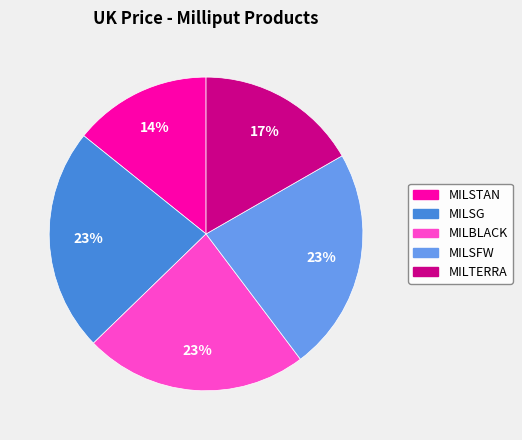

Is the sum of MILSG and MILBLACK greater than half?

No